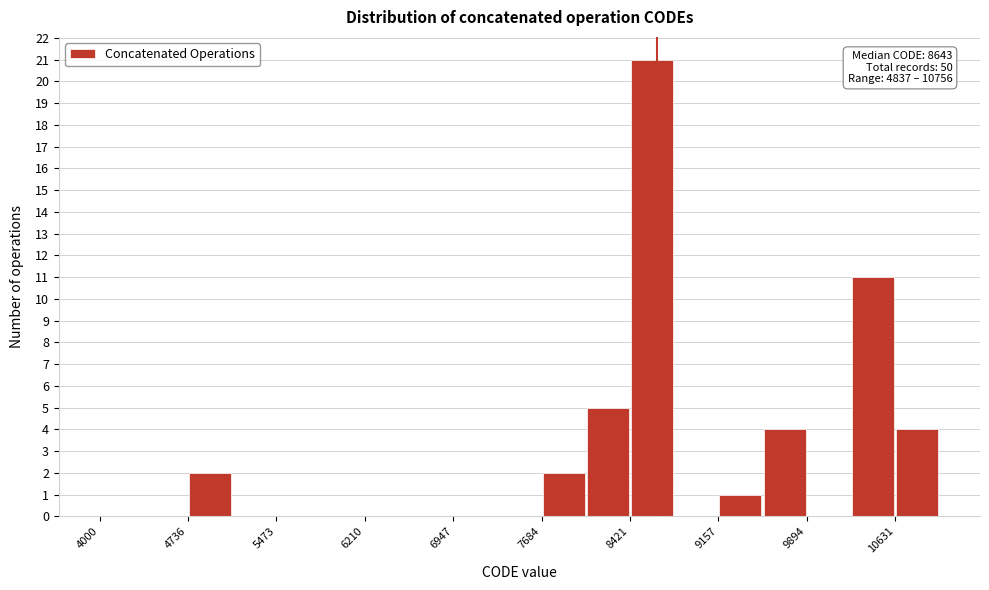

Read against the x-axis, roughly where is the centre of the tallest bar?

8600